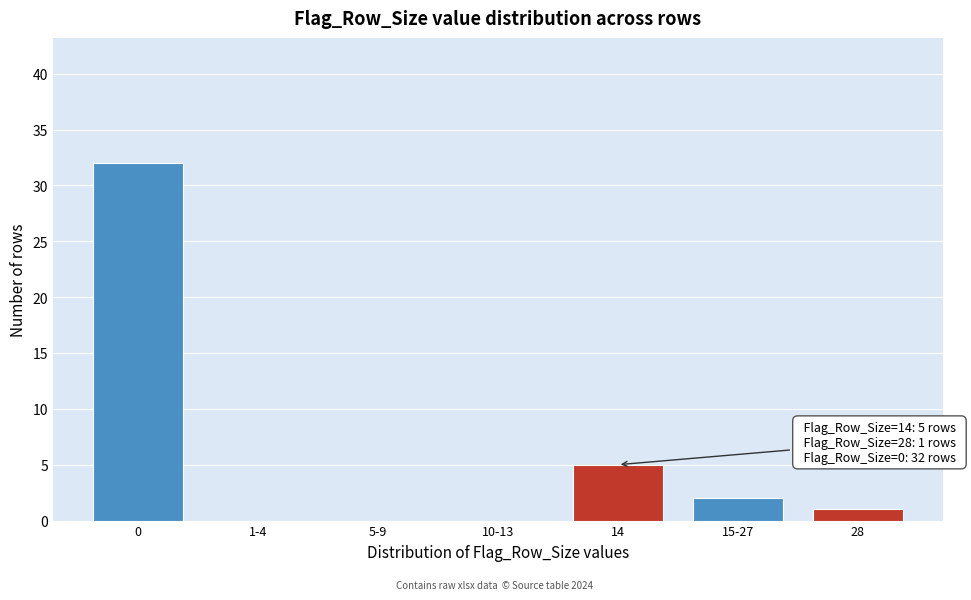

Reading left to right, what are all the values shown in this chart?

0=32	1-4=0	5-9=0	10-13=0	14=5	15-27=2	28=1